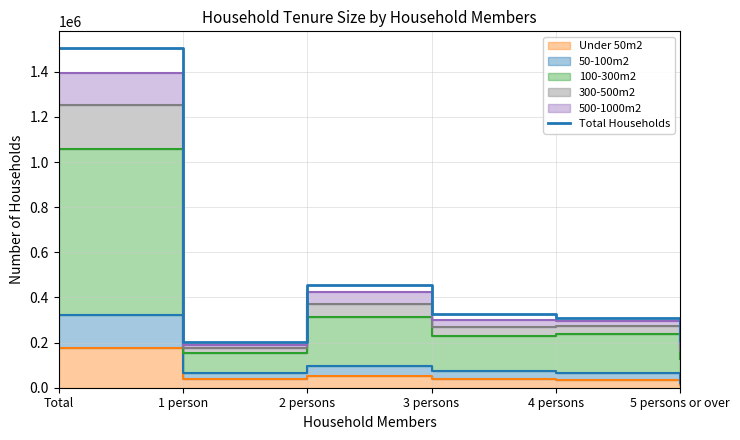

Count the number of values greater than 327000.

2